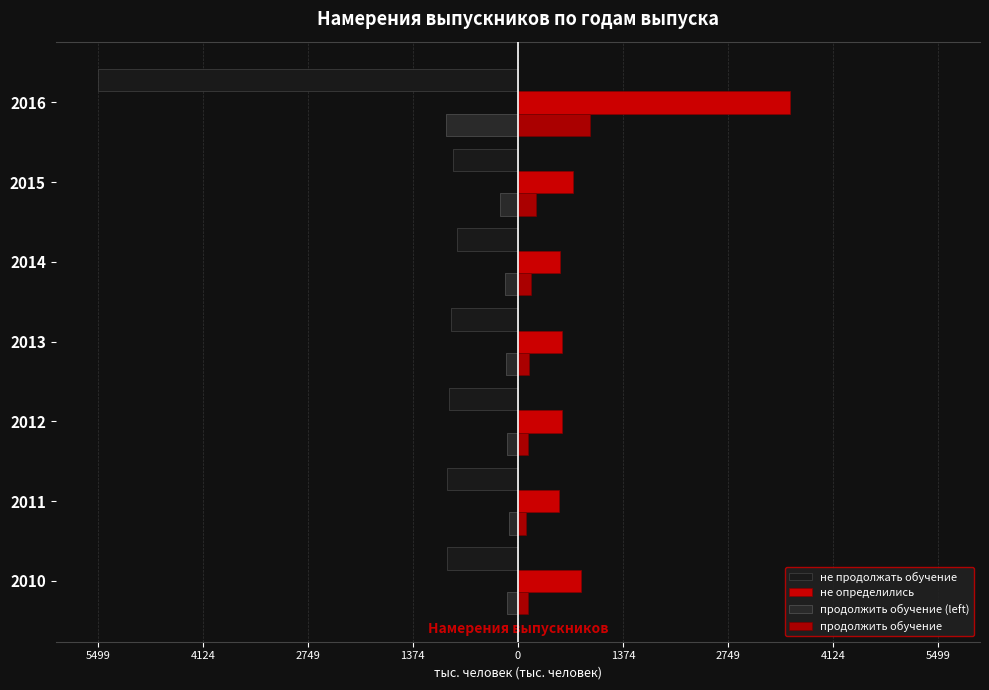

List the series in order of their overall mean, lowest first.

не продолжать обучение, продолжить обучение (left), продолжить обучение, не определились